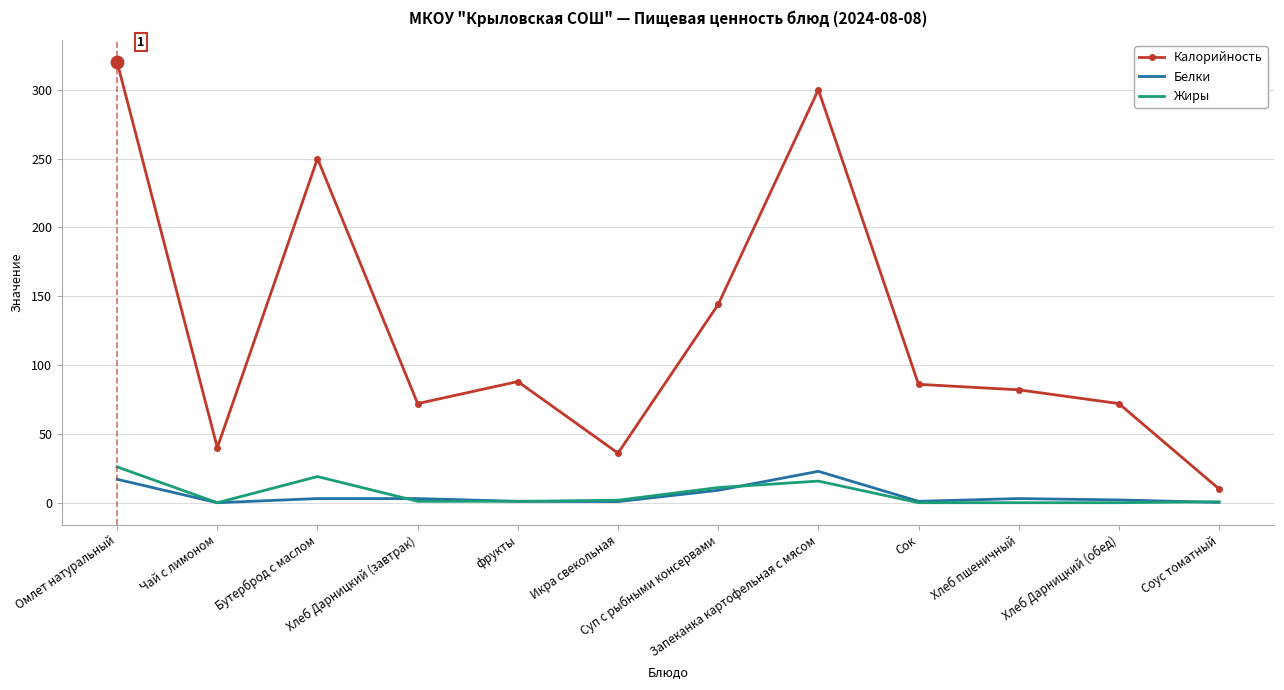

True or false: Белки has more than 1 points higher than both neighbors.

True